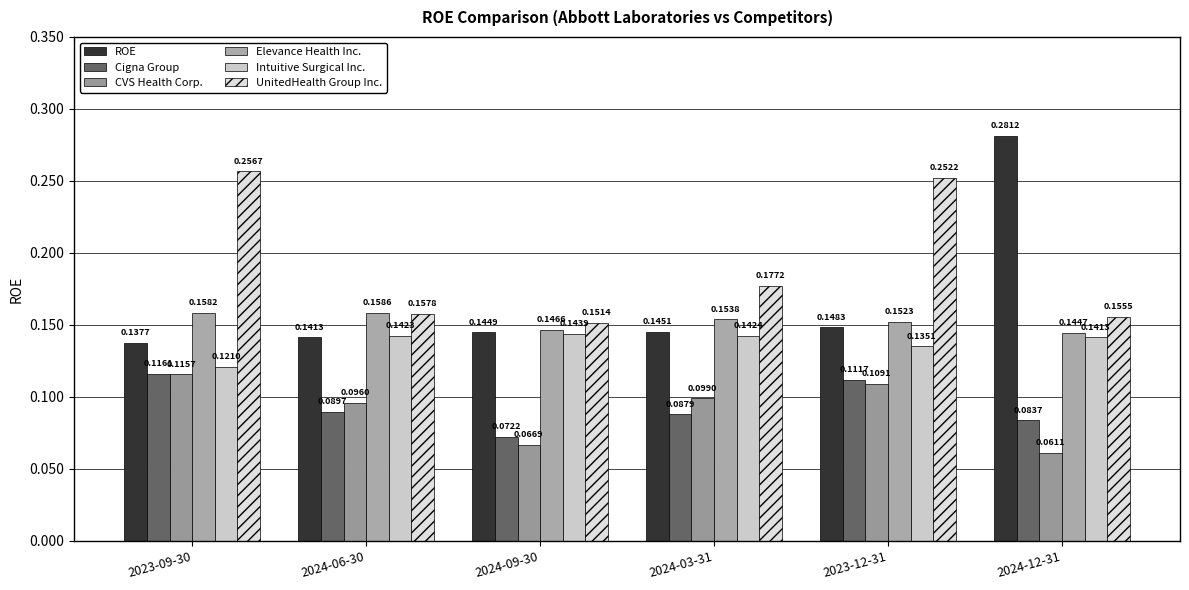

The CVS Health Corp. series shows 0.1 at 2023-12-31. True or false?

True